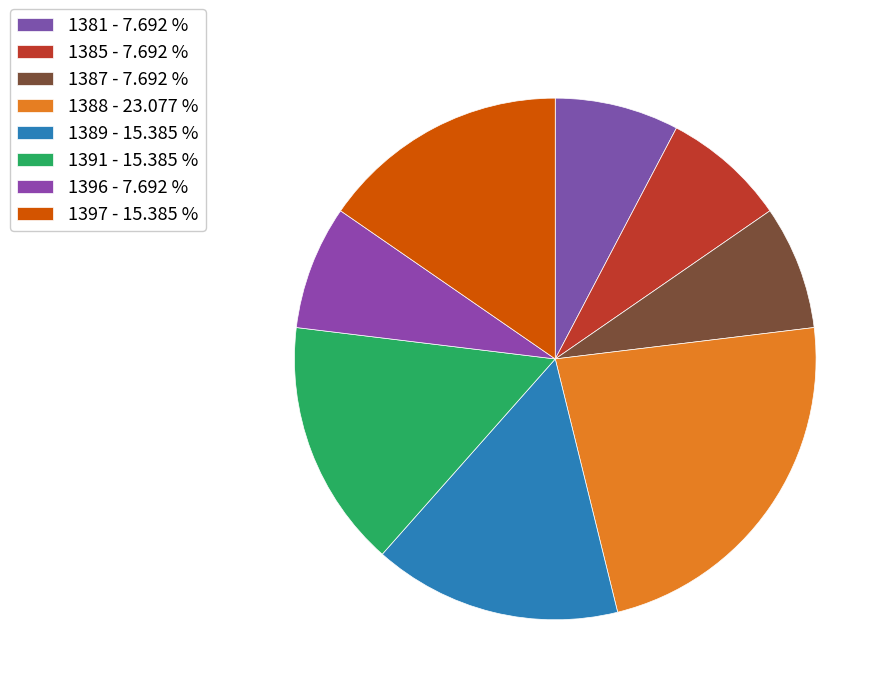

The 1397 slice represents 1% of the pie. True or false?

False